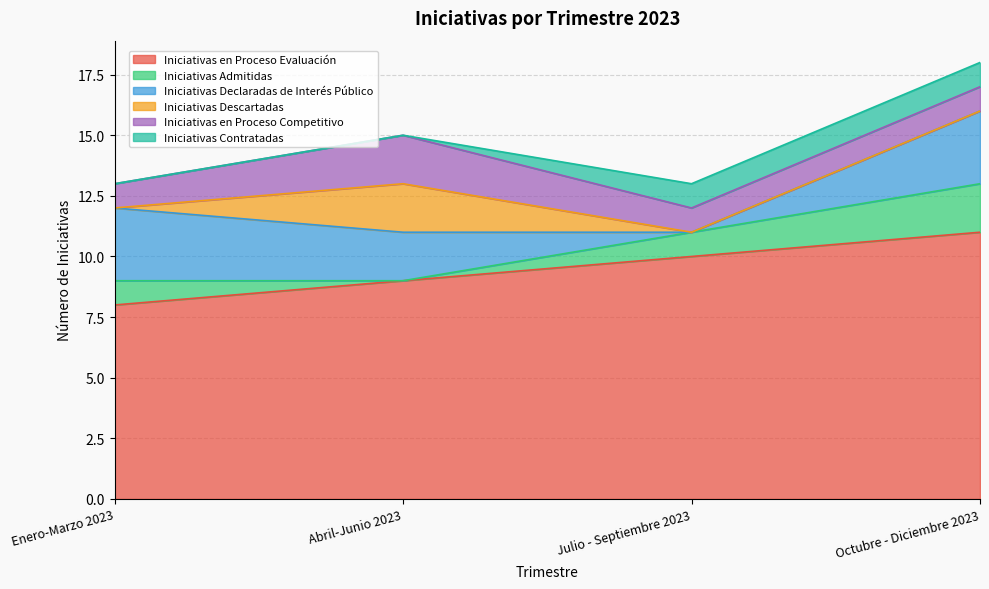

Which category has the lowest value in the Iniciativas Descartadas series?

Enero-Marzo 2023